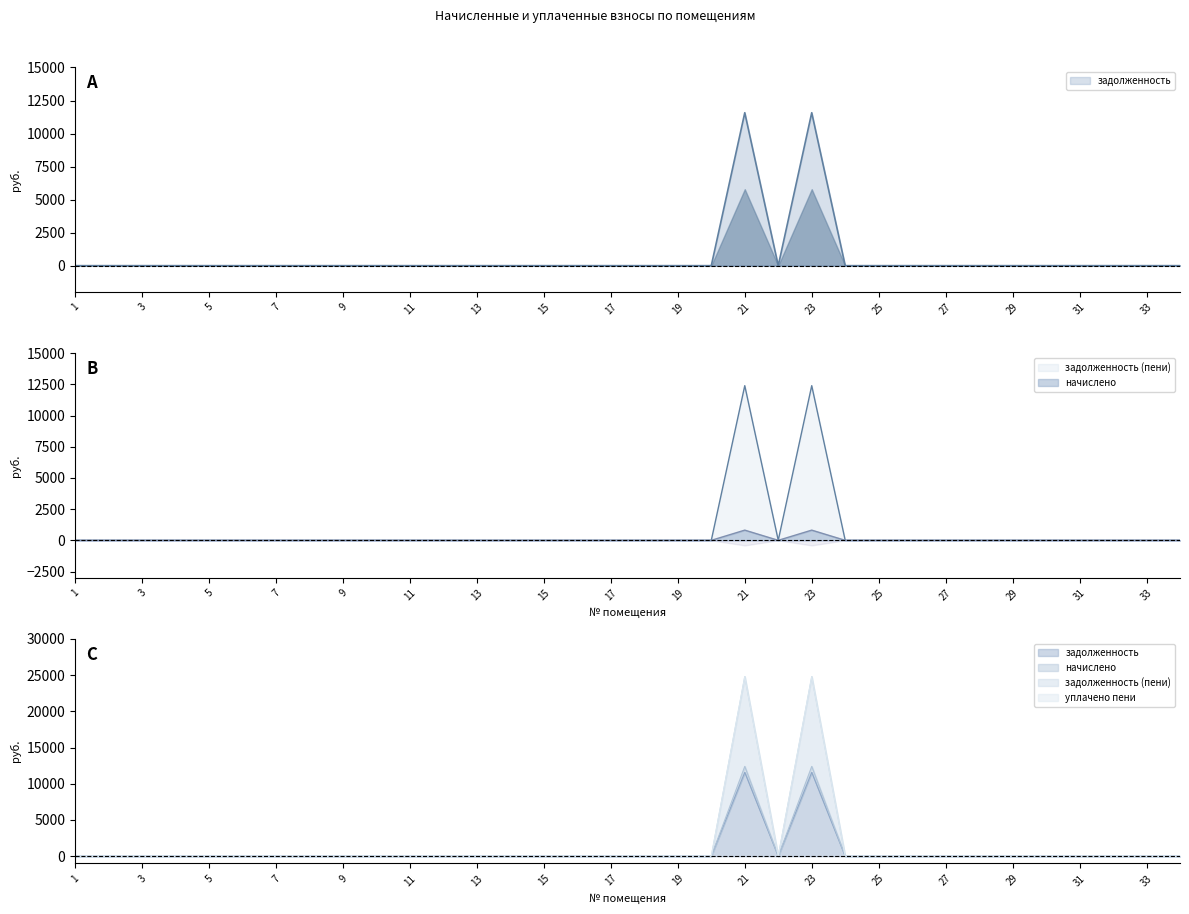

List the labels in order of задолженность value, largest first.

21, 23, 1, 2, 3, 4, 5, 6, 7, 8, 9, 10, 11, 12, 13, 14, 15, 16, 17, 18, 19, 20, 22, 24, 25, 26, 27, 28, 29, 30, 31, 32, 33, 34